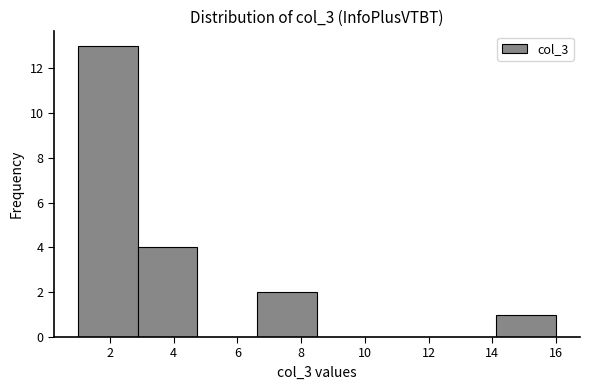

Which range on the x-axis has the tallest bar?

1.0 to 2.8